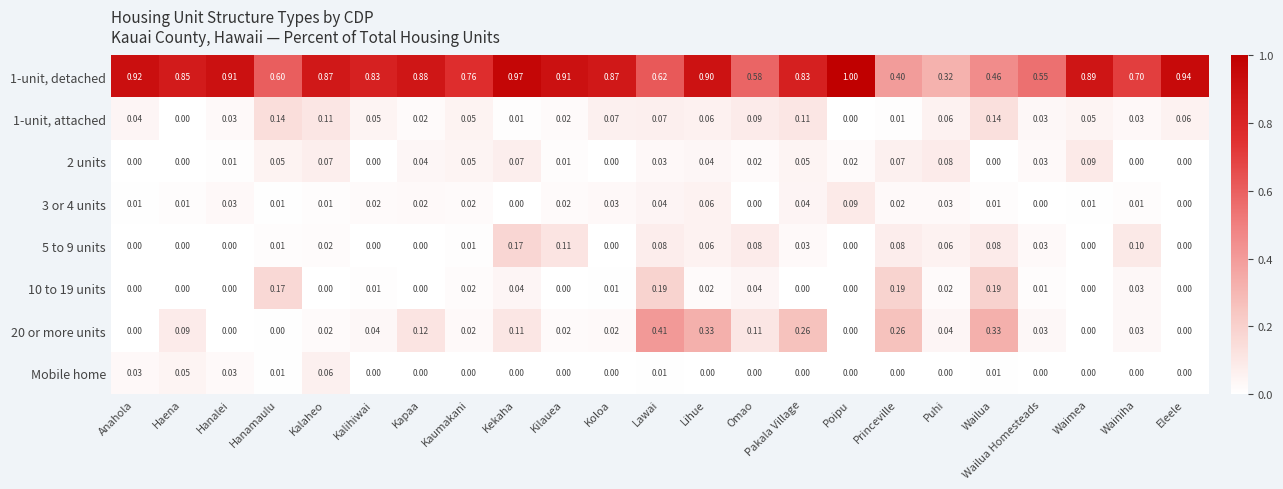

Which category has the highest value in the Mobile home series?

Kalaheo